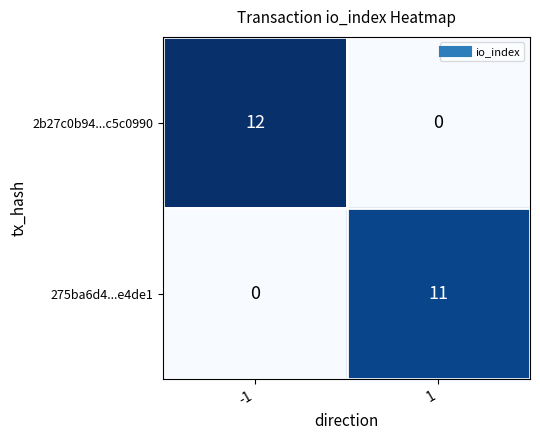

What is the sum of the 275ba6d4...e4de1 values at 1 and -1?

11